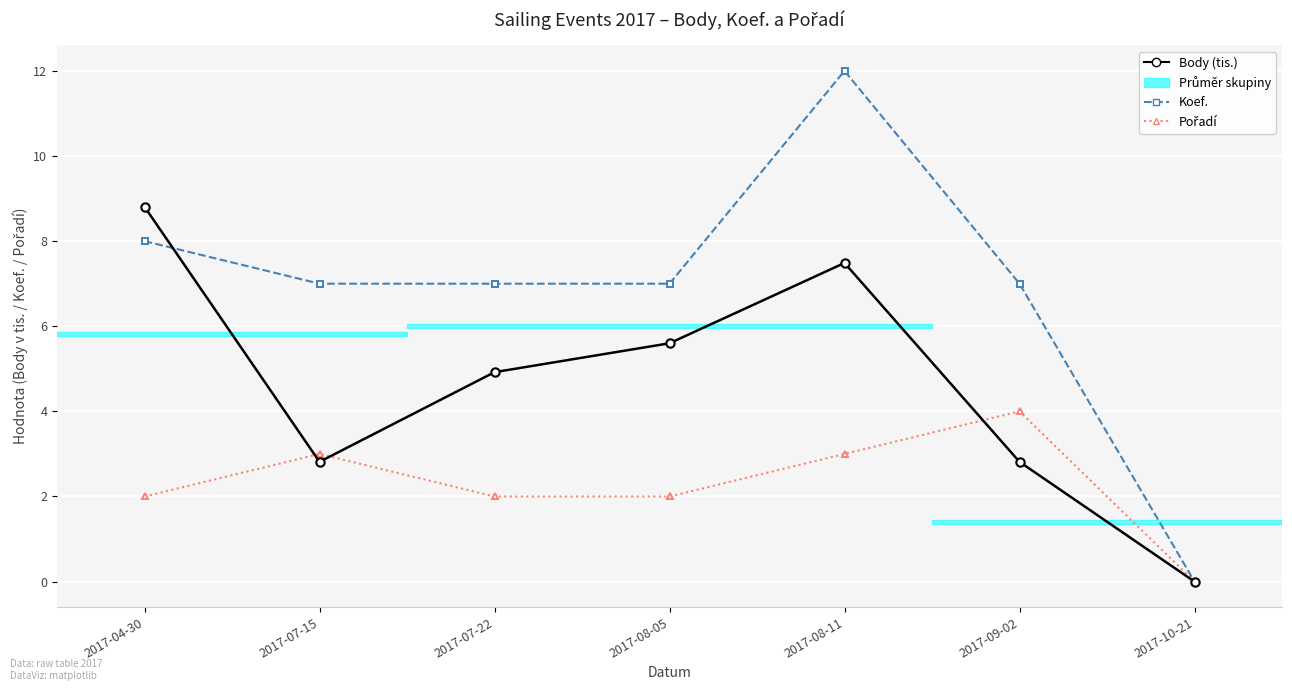

What is the greatest value displayed?

12.0